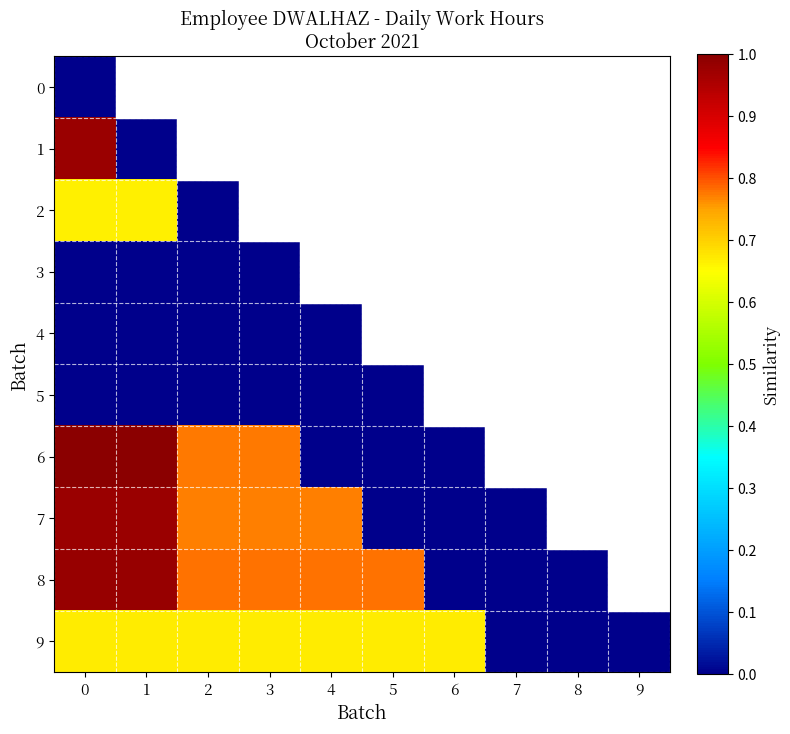

Which series has the largest total across all categories?

9